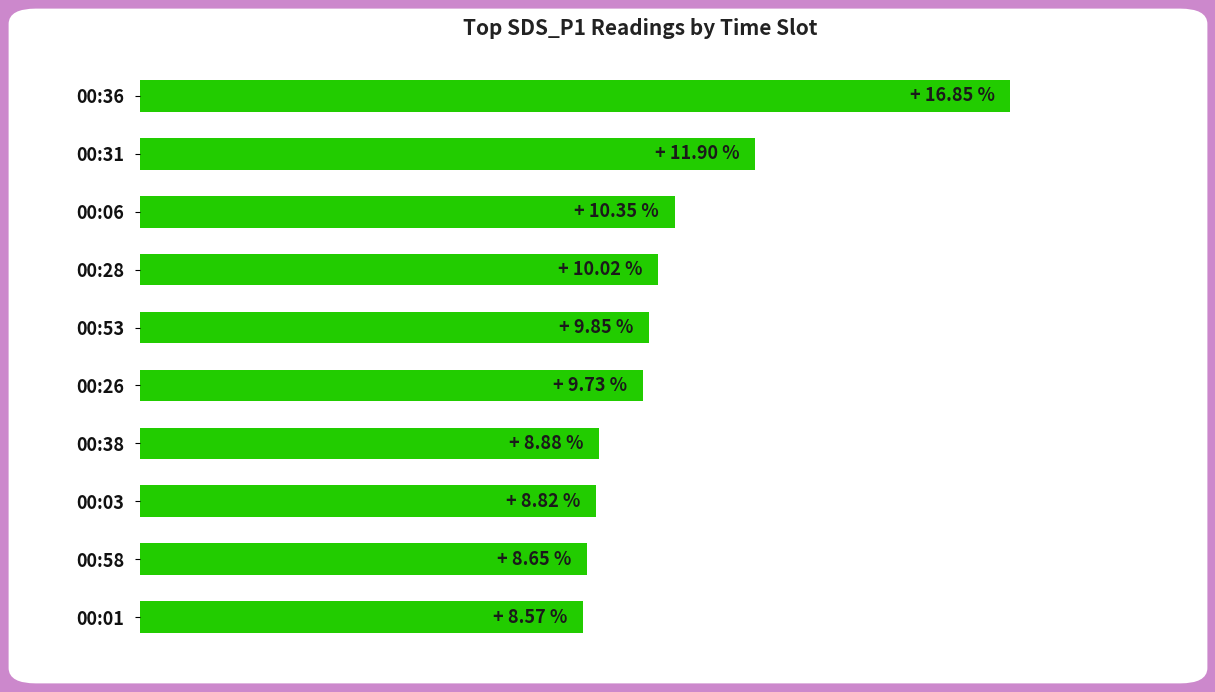

Rank the categories by value from lowest to highest.

00:01, 00:58, 00:03, 00:38, 00:26, 00:53, 00:28, 00:06, 00:31, 00:36